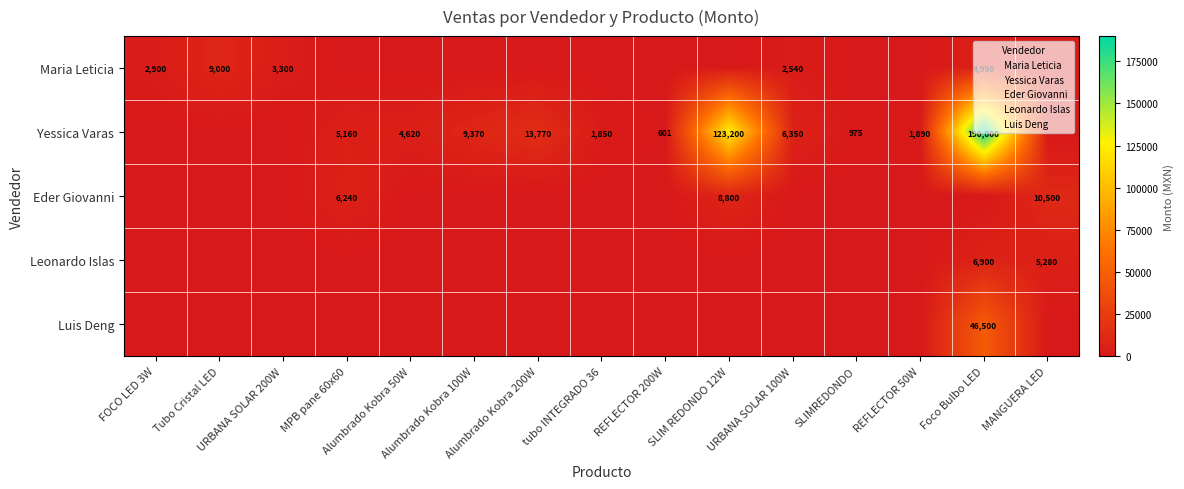

How many series are shown in this chart?

5